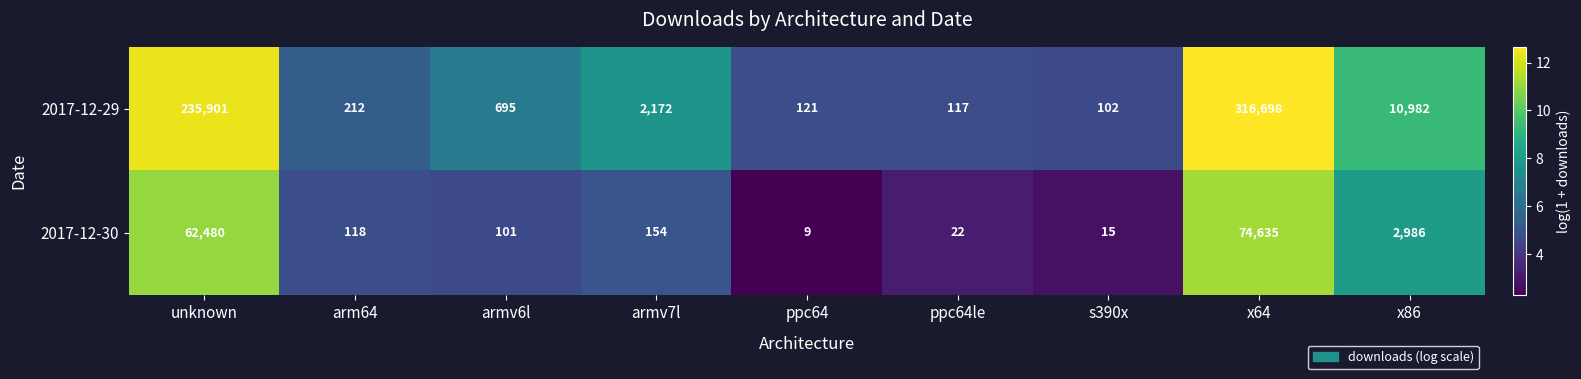

What value does the 2017-12-30 series have at unknown?

62480